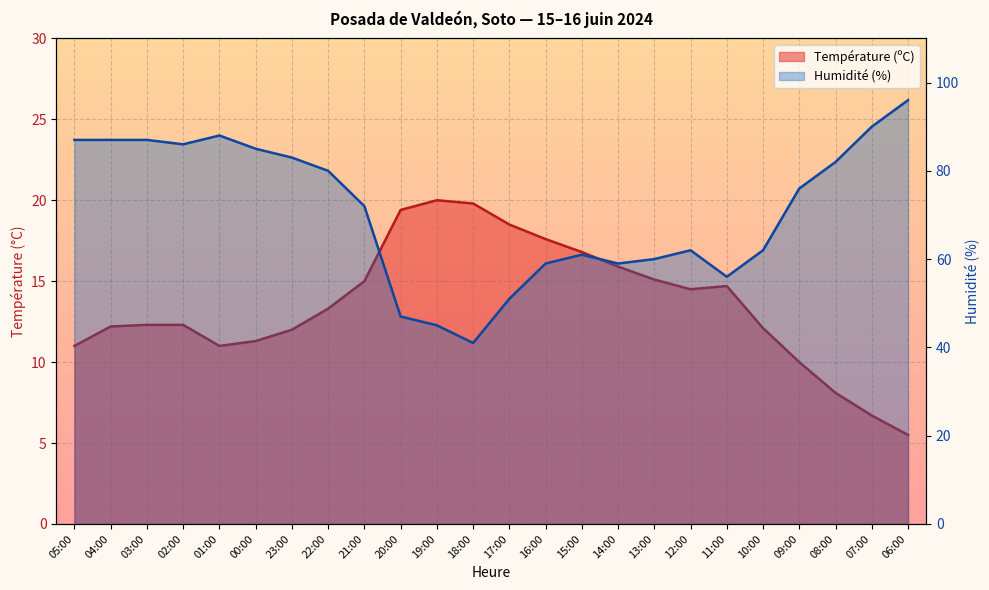

What is the difference between the Humidité (%) values at 04:00 and 01:00?

1.0